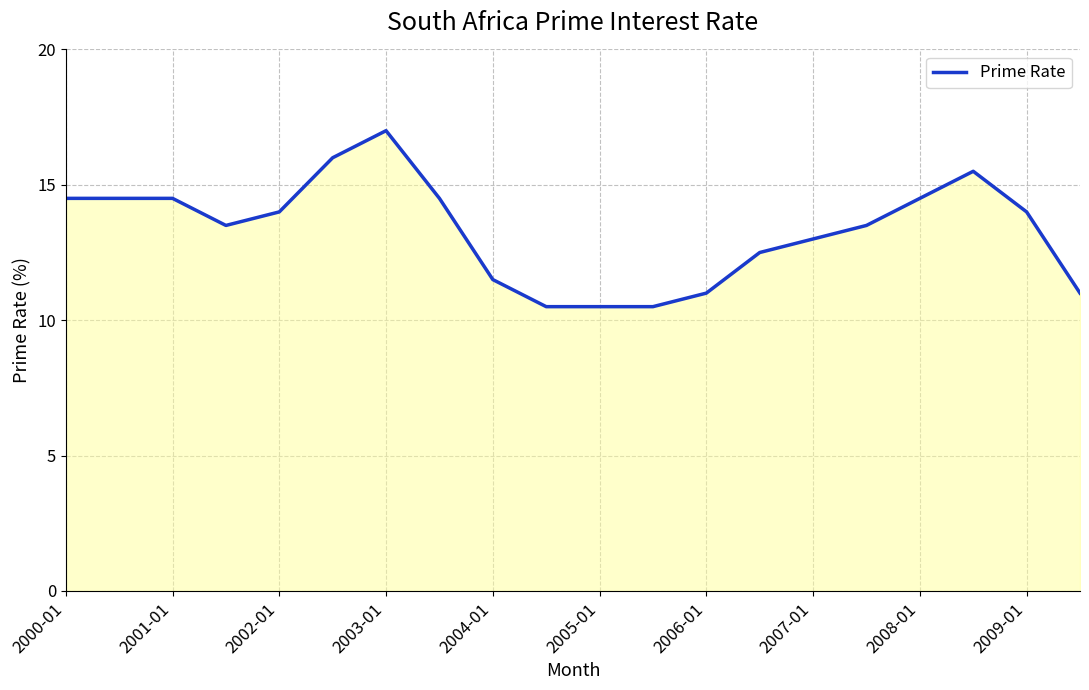

What is the smallest value displayed?

10.5